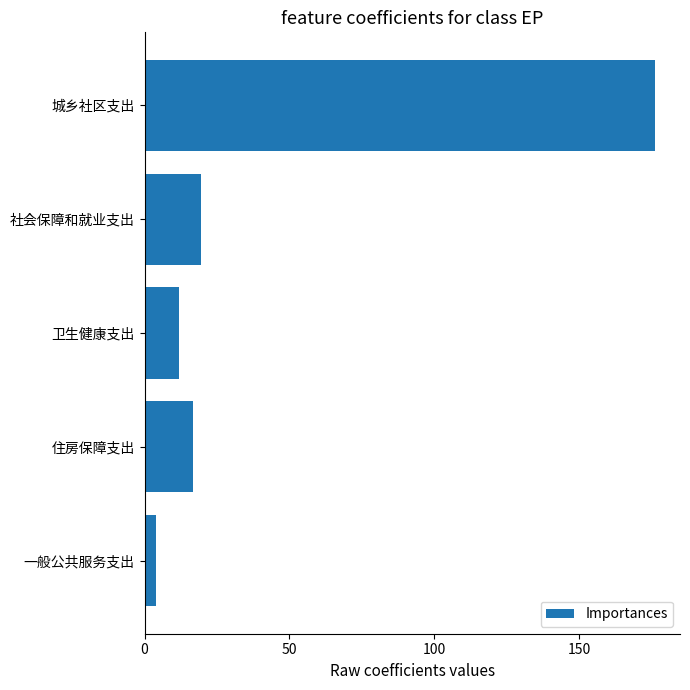

Is it true that the value at 城乡社区支出 is 176.0?

True